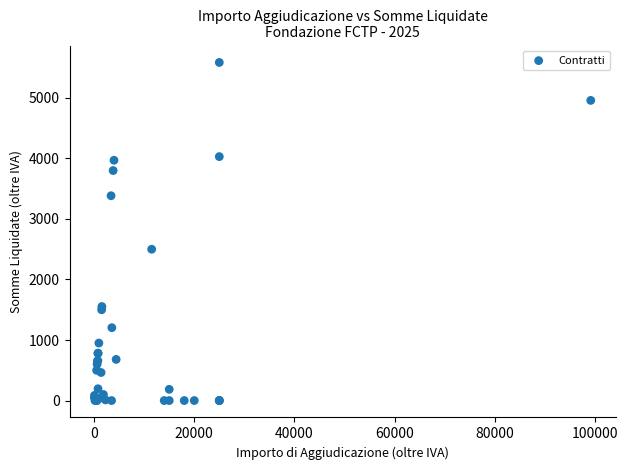

What Y value in the scatter plot is closest to 2793?

2500.0